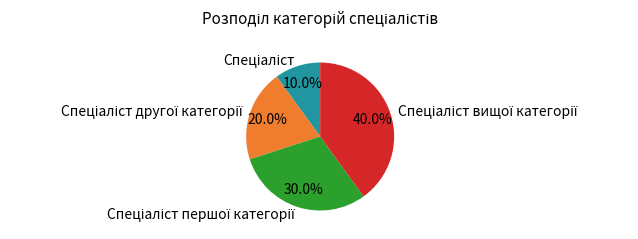

Does any single category account for the majority?

No